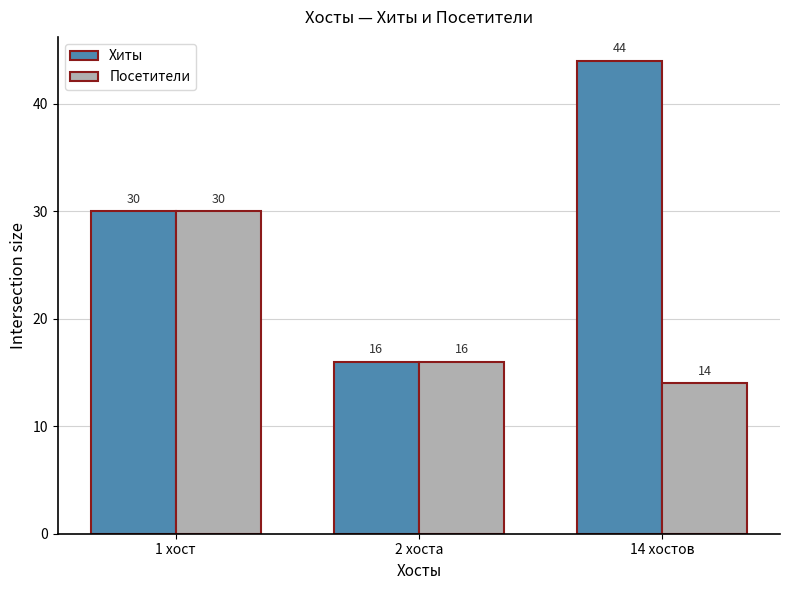

Which series has the largest total across all categories?

Хиты